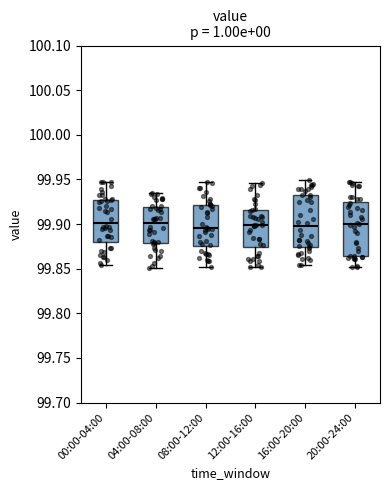

Reading left to right, transcribe this box plot: for each box, give where its median line is, the range the box spans, and where its two whiskers end, as read against the y-axis. The values are not printed on the chart, so give them approximately, as read against the axis.

00:00-04:00: median 99.900, box 99.880 to 99.930, whiskers 99.855 to 99.950
04:00-08:00: median 99.900, box 99.880 to 99.920, whiskers 99.850 to 99.935
08:00-12:00: median 99.895, box 99.875 to 99.920, whiskers 99.850 to 99.945
12:00-16:00: median 99.900, box 99.875 to 99.915, whiskers 99.850 to 99.945
16:00-20:00: median 99.900, box 99.875 to 99.935, whiskers 99.855 to 99.950
20:00-24:00: median 99.900, box 99.865 to 99.925, whiskers 99.850 to 99.945